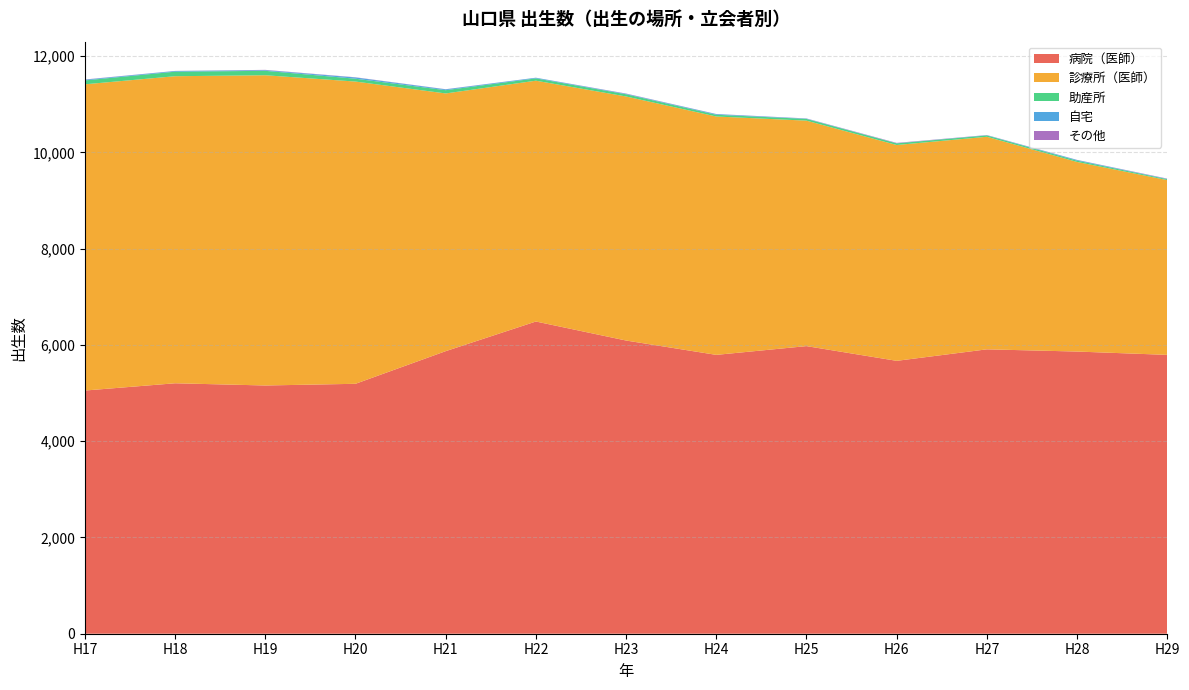

Reading left to right, what are all the values shown in this chart?

病院（医師）: 5052	5203	5157	5192	5870	6486	6091	5793	5975	5669	5908	5862	5793
診療所（医師）: 6362	6379	6445	6279	5354	5003	5070	4952	4684	4484	4416	3939	3631
助産所: 81	94	92	59	68	48	46	36	36	34	28	27	19
自宅: 15	14	14	26	17	13	10	14	7	3	5	14	6
その他: 4	2	6	4	3	1	5	2	3	7	3	2	6